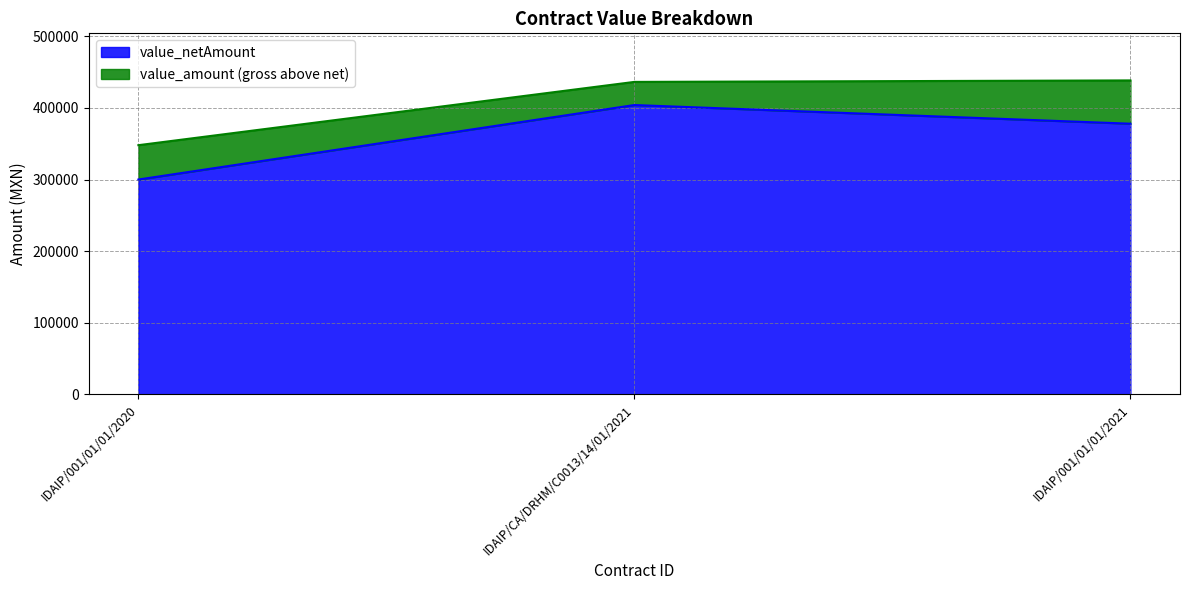

At IDAIP/CA/DRHM/C0013/14/01/2021, list the series in order from largest to smallest.

value_amount, value_netAmount